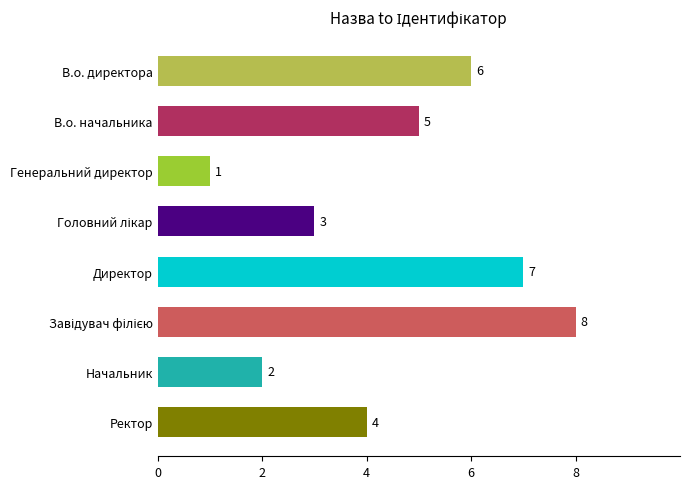

Is it true that the value at Начальник is 0?

False